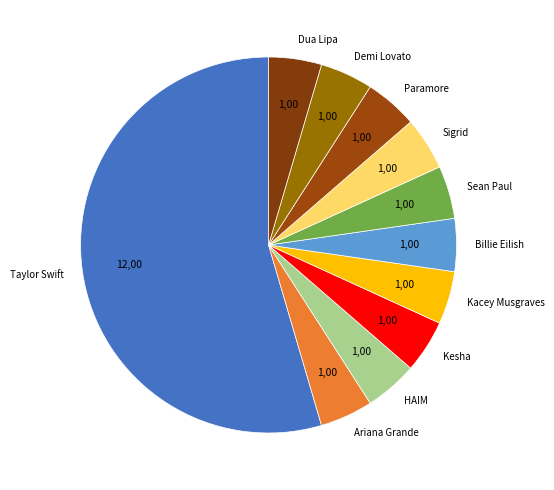

Is it true that Demi Lovato is 5% of the pie?

True